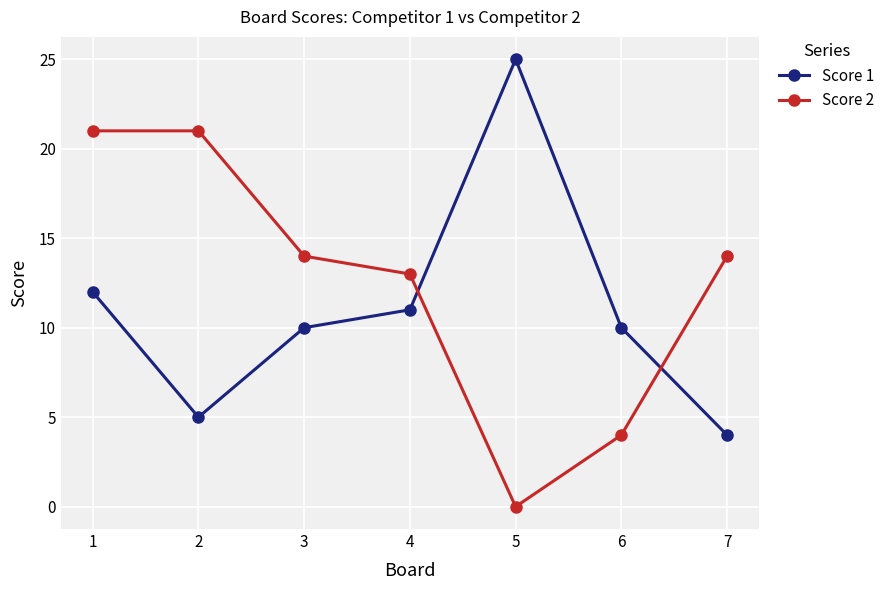

Which series ends up on top after the final intersection of Score 1 and Score 2?

Score 2